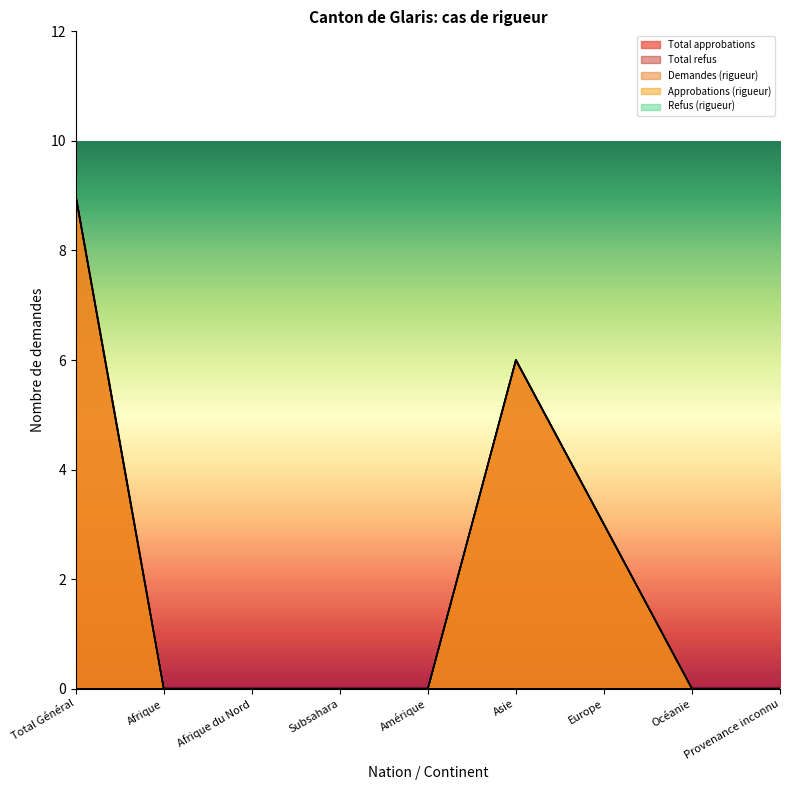

True or false: Demandes (rigueur) and Approbations (rigueur) intersect in this chart.

False